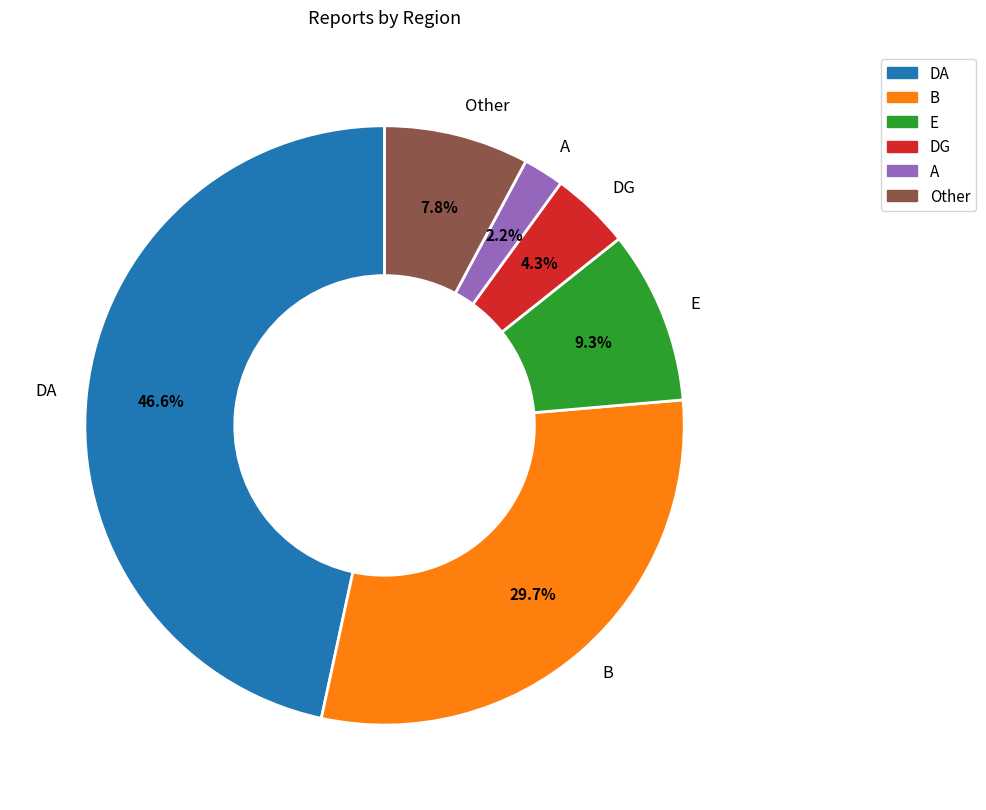

How many slices are in this pie chart?

6